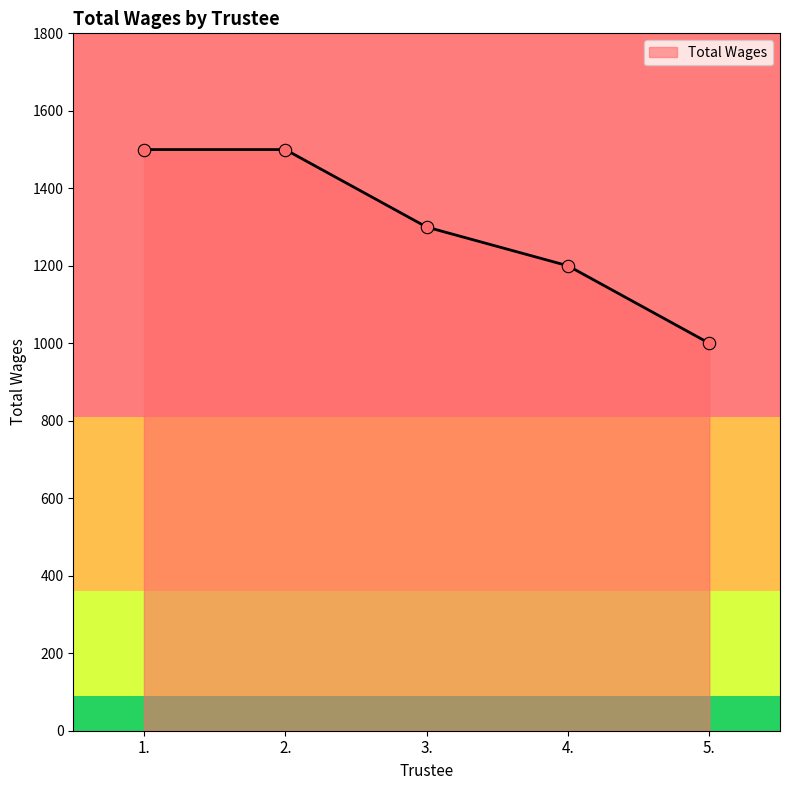

What is the ratio of the value at 1. to the value at 5.?

1.5